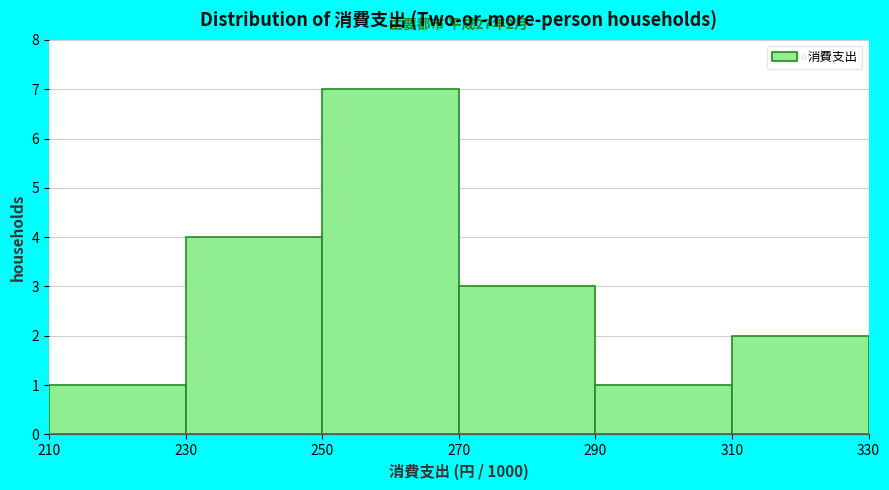

Over which range of the x-axis is the bar tallest?

250 to 270